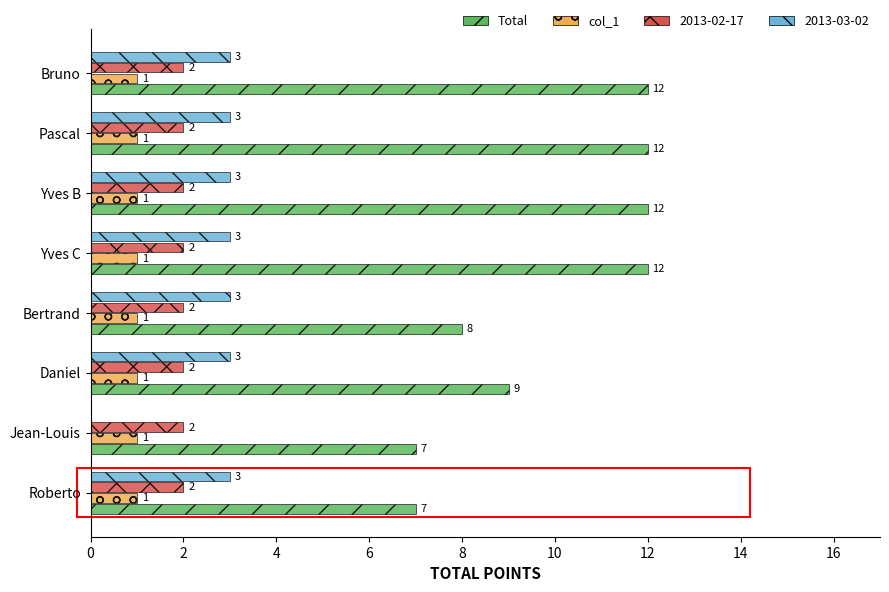

How many Total values are between 8 and 12?

6